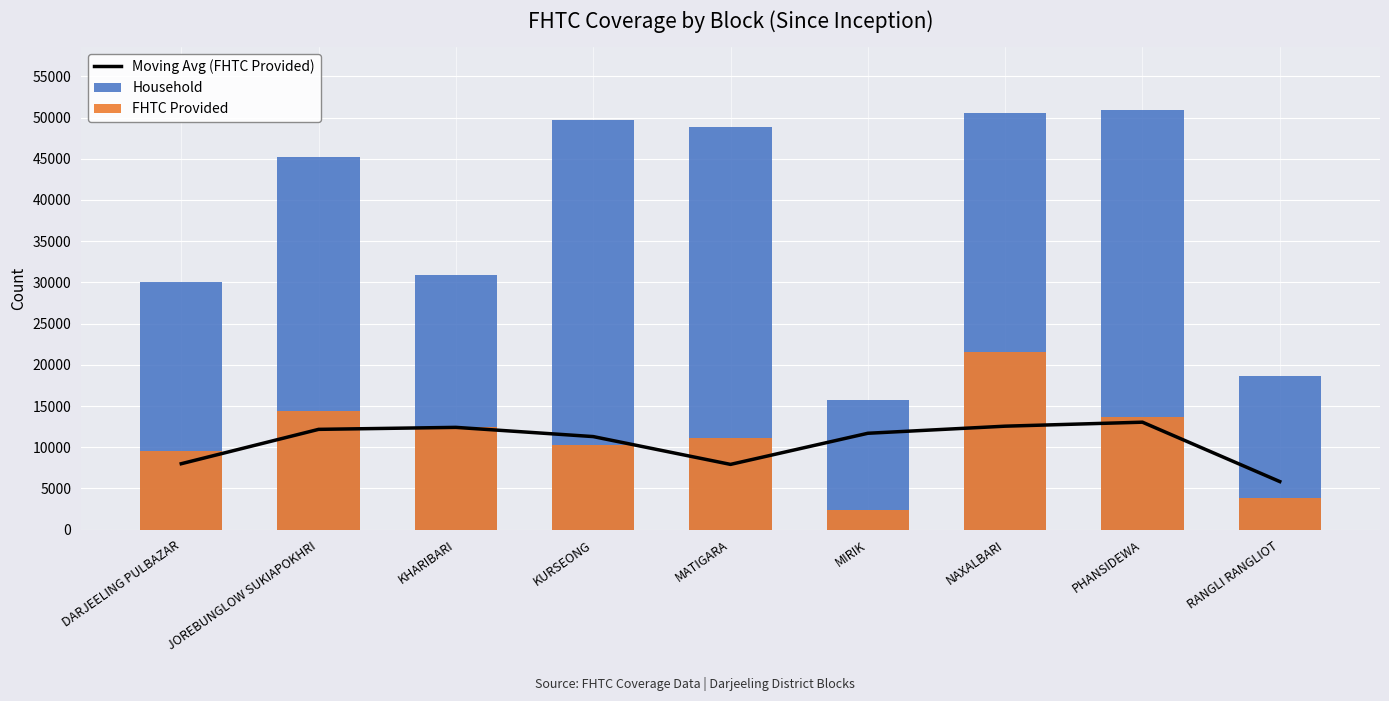

What is the difference between the highest and lowest values at JOREBUNGLOW SUKIAPOKHRI?

33071.0